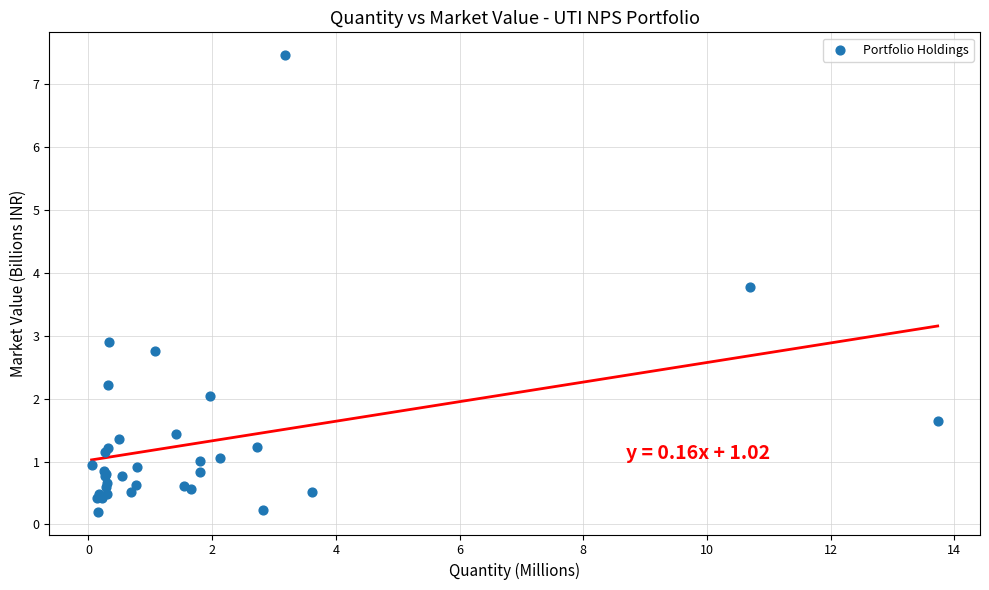

What Y value in the scatter plot is closest to 3?

2.9